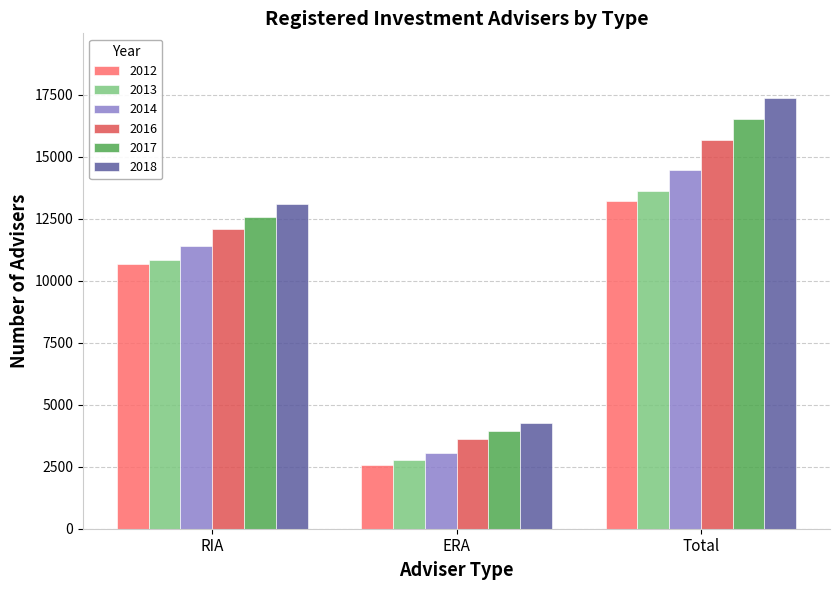

How many distinct data groups are displayed?

6